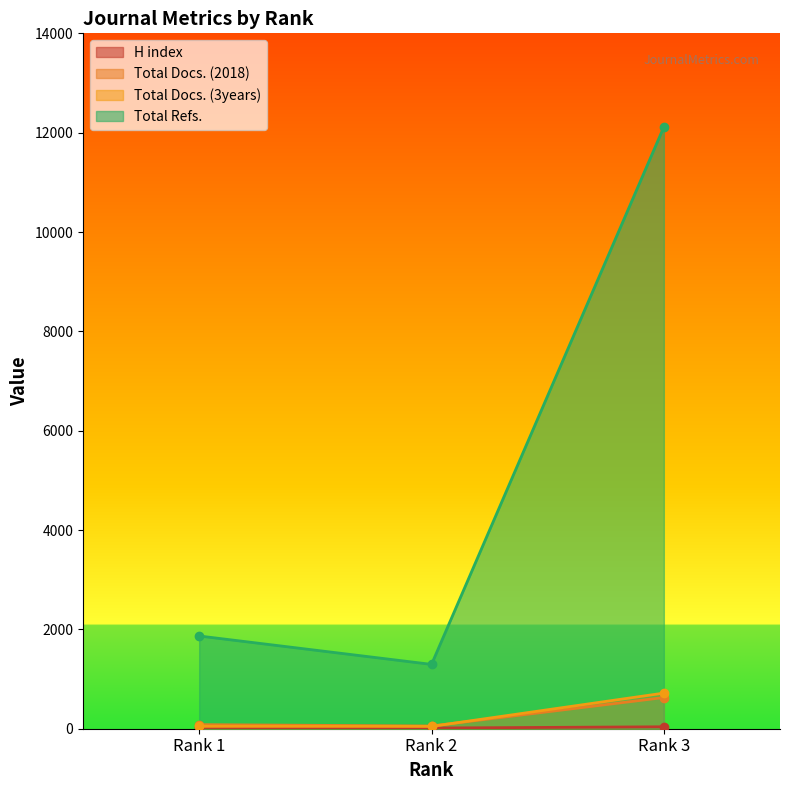

Which series has the largest total across all categories?

Total Refs.